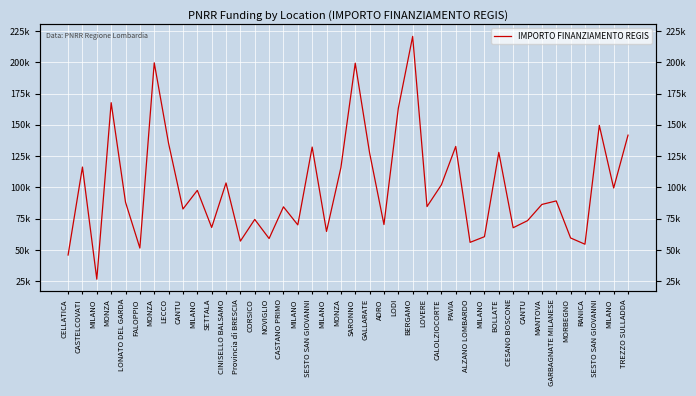

How many interior local peaks (higher than both neighbors) does the data have?

14